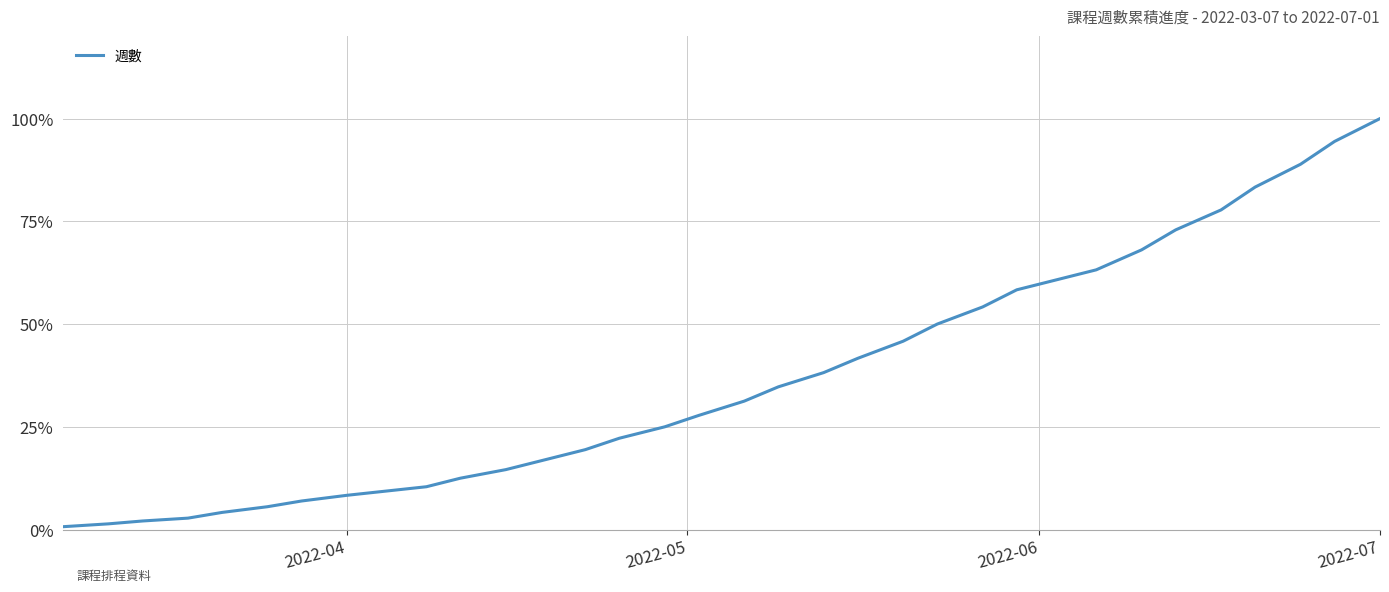

What is the difference between the maximum and minimum values?

99.3